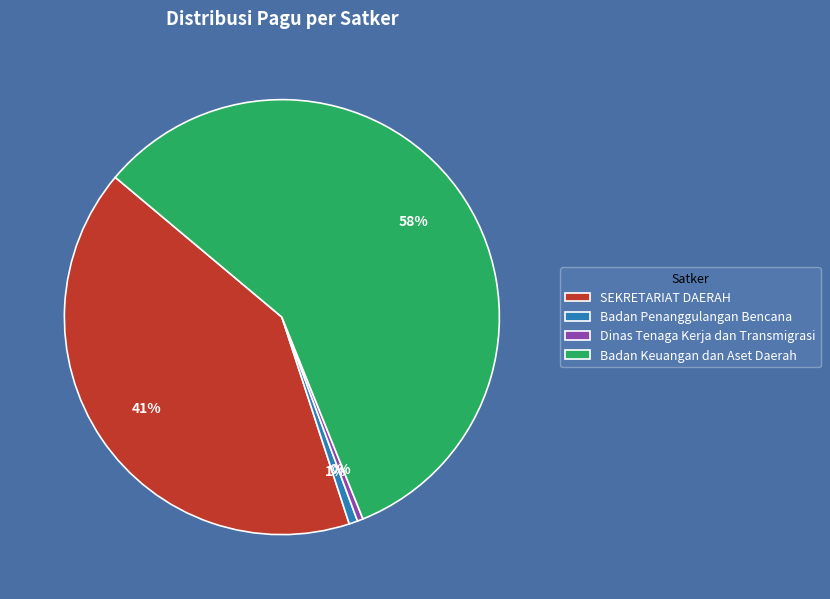

Is Badan Penanggulangan Bencana the majority of the pie?

No